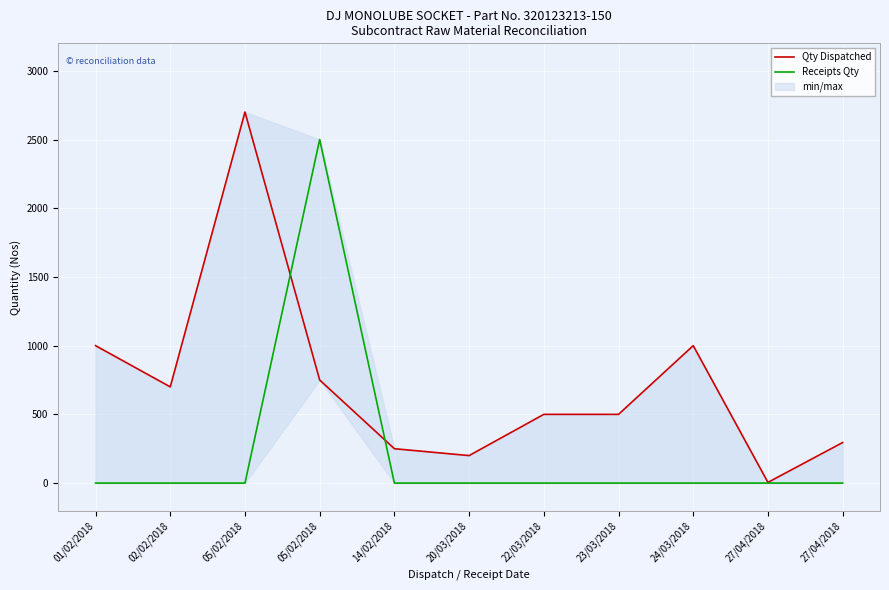

List the series in order of their overall mean, lowest first.

Receipts Qty, Qty Dispatched